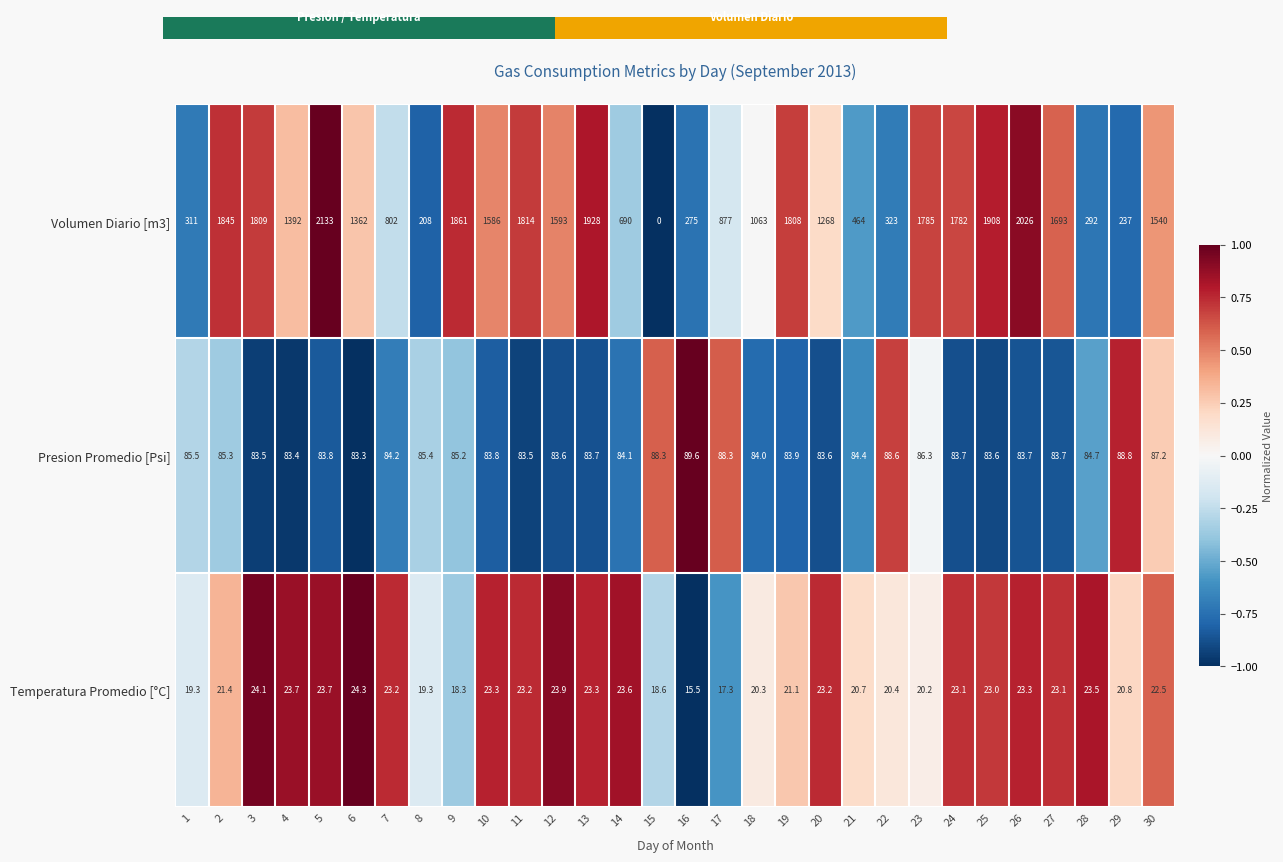

Rank the categories by Volumen Diario [m3] value from lowest to highest.

15, 8, 29, 16, 28, 1, 22, 21, 14, 7, 17, 18, 20, 6, 4, 30, 10, 12, 27, 24, 23, 19, 3, 11, 2, 9, 25, 13, 26, 5